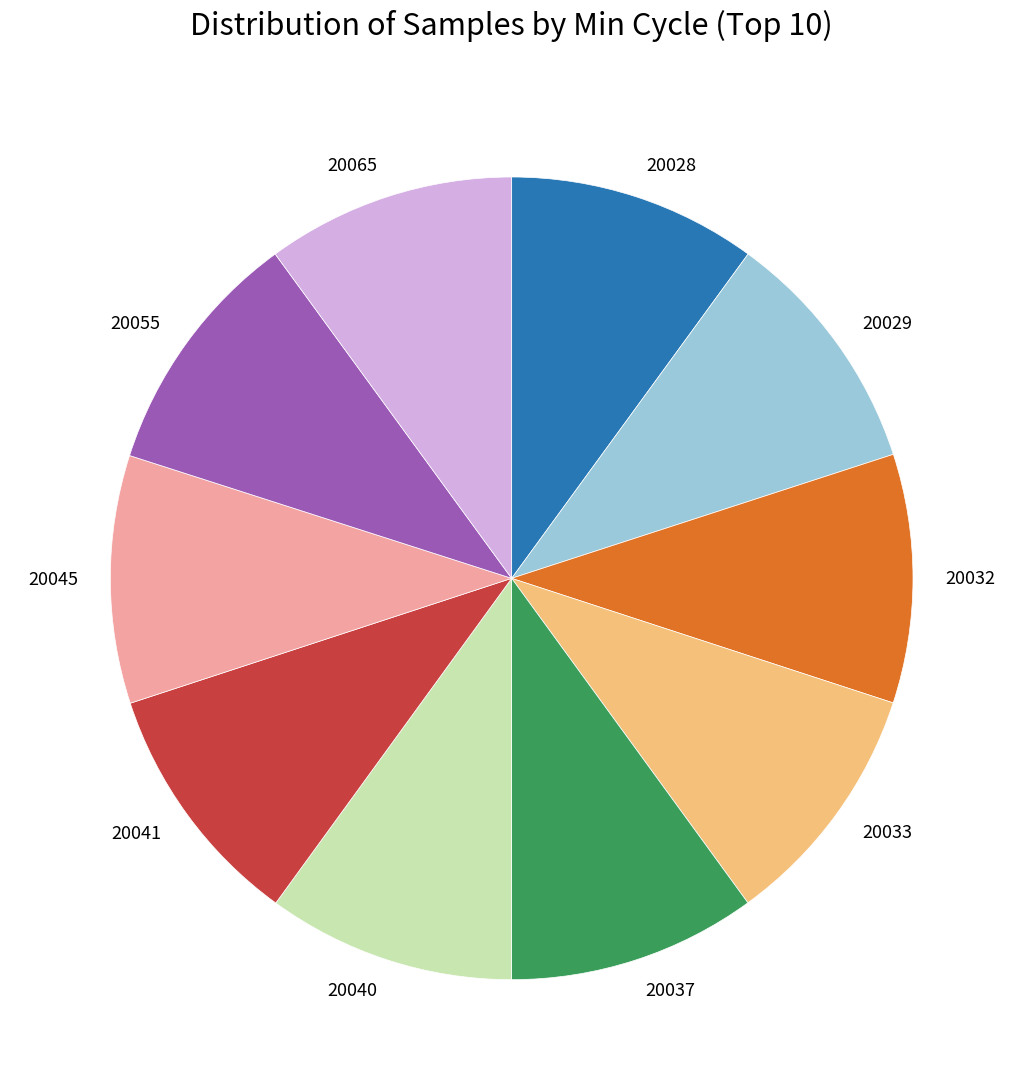

Is the sum of 20045 and 20065 greater than half?

No